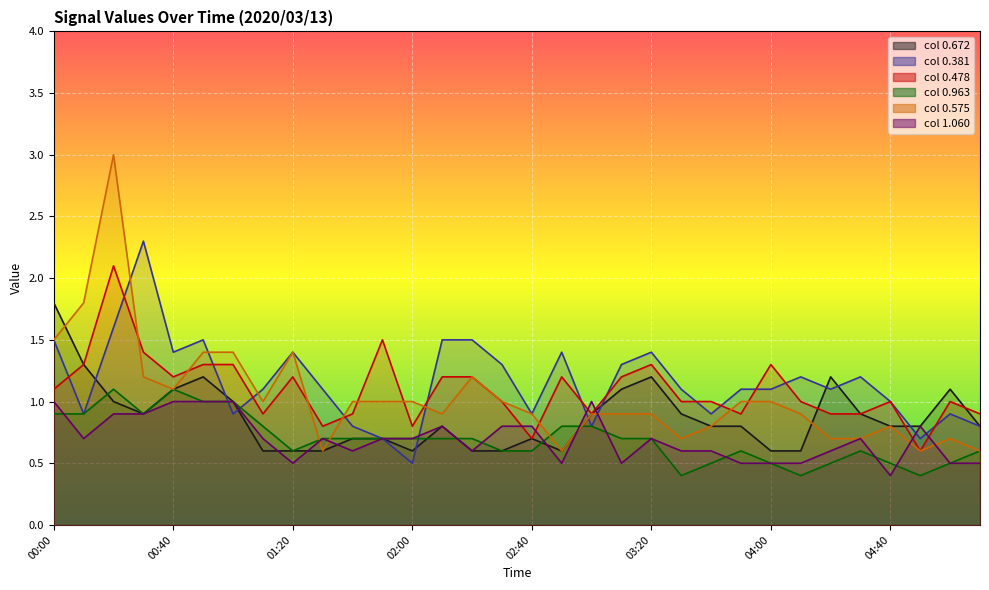

Reading left to right, what are all the values shown in this chart?

0.672: 00:00=1.8	00:10=1.3	00:20=1.0	00:30=0.9	00:40=1.1	00:50=1.2	01:00=1.0	01:10=0.6	01:20=0.6	01:30=0.6	01:40=0.7	01:50=0.7	02:00=0.6	02:10=0.8	02:20=0.6	02:30=0.6	02:40=0.7	02:50=0.6	03:00=0.9	03:10=1.1	03:20=1.2	03:30=0.9	03:40=0.8	03:50=0.8	04:00=0.6	04:10=0.6	04:20=1.2	04:30=0.9	04:40=0.8	04:50=0.8	05:00=1.1	05:10=0.8
0.381: 00:00=1.5	00:10=0.9	00:20=1.6	00:30=2.3	00:40=1.4	00:50=1.5	01:00=0.9	01:10=1.1	01:20=1.4	01:30=1.1	01:40=0.8	01:50=0.7	02:00=0.5	02:10=1.5	02:20=1.5	02:30=1.3	02:40=0.9	02:50=1.4	03:00=0.8	03:10=1.3	03:20=1.4	03:30=1.1	03:40=0.9	03:50=1.1	04:00=1.1	04:10=1.2	04:20=1.1	04:30=1.2	04:40=1.0	04:50=0.7	05:00=0.9	05:10=0.8
0.478: 00:00=1.1	00:10=1.3	00:20=2.1	00:30=1.4	00:40=1.2	00:50=1.3	01:00=1.3	01:10=0.9	01:20=1.2	01:30=0.8	01:40=0.9	01:50=1.5	02:00=0.8	02:10=1.2	02:20=1.2	02:30=1.0	02:40=0.7	02:50=1.2	03:00=0.9	03:10=1.2	03:20=1.3	03:30=1.0	03:40=1.0	03:50=0.9	04:00=1.3	04:10=1.0	04:20=0.9	04:30=0.9	04:40=1.0	04:50=0.6	05:00=1.0	05:10=0.9
0.963: 00:00=0.9	00:10=0.9	00:20=1.1	00:30=0.9	00:40=1.1	00:50=1.0	01:00=1.0	01:10=0.8	01:20=0.6	01:30=0.7	01:40=0.7	01:50=0.7	02:00=0.7	02:10=0.7	02:20=0.7	02:30=0.6	02:40=0.6	02:50=0.8	03:00=0.8	03:10=0.7	03:20=0.7	03:30=0.4	03:40=0.5	03:50=0.6	04:00=0.5	04:10=0.4	04:20=0.5	04:30=0.6	04:40=0.5	04:50=0.4	05:00=0.5	05:10=0.6
0.575: 00:00=1.5	00:10=1.8	00:20=3.0	00:30=1.2	00:40=1.1	00:50=1.4	01:00=1.4	01:10=1.0	01:20=1.4	01:30=0.6	01:40=1.0	01:50=1.0	02:00=1.0	02:10=0.9	02:20=1.2	02:30=1.0	02:40=0.9	02:50=0.6	03:00=0.9	03:10=0.9	03:20=0.9	03:30=0.7	03:40=0.8	03:50=1.0	04:00=1.0	04:10=0.9	04:20=0.7	04:30=0.7	04:40=0.8	04:50=0.6	05:00=0.7	05:10=0.6
1.060: 00:00=1.0	00:10=0.7	00:20=0.9	00:30=0.9	00:40=1.0	00:50=1.0	01:00=1.0	01:10=0.7	01:20=0.5	01:30=0.7	01:40=0.6	01:50=0.7	02:00=0.7	02:10=0.8	02:20=0.6	02:30=0.8	02:40=0.8	02:50=0.5	03:00=1.0	03:10=0.5	03:20=0.7	03:30=0.6	03:40=0.6	03:50=0.5	04:00=0.5	04:10=0.5	04:20=0.6	04:30=0.7	04:40=0.4	04:50=0.8	05:00=0.5	05:10=0.5